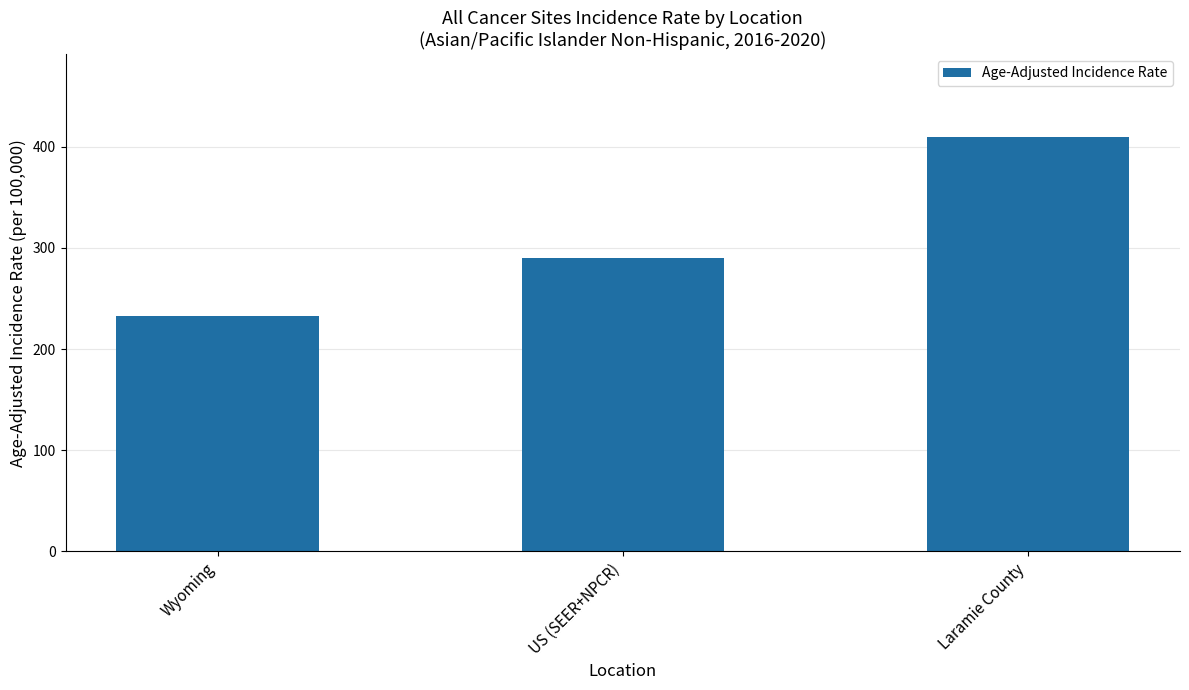

Reading right to left, what are all the values shown in this chart?

Laramie County=409.6	US (SEER+NPCR)=290.3	Wyoming=232.8